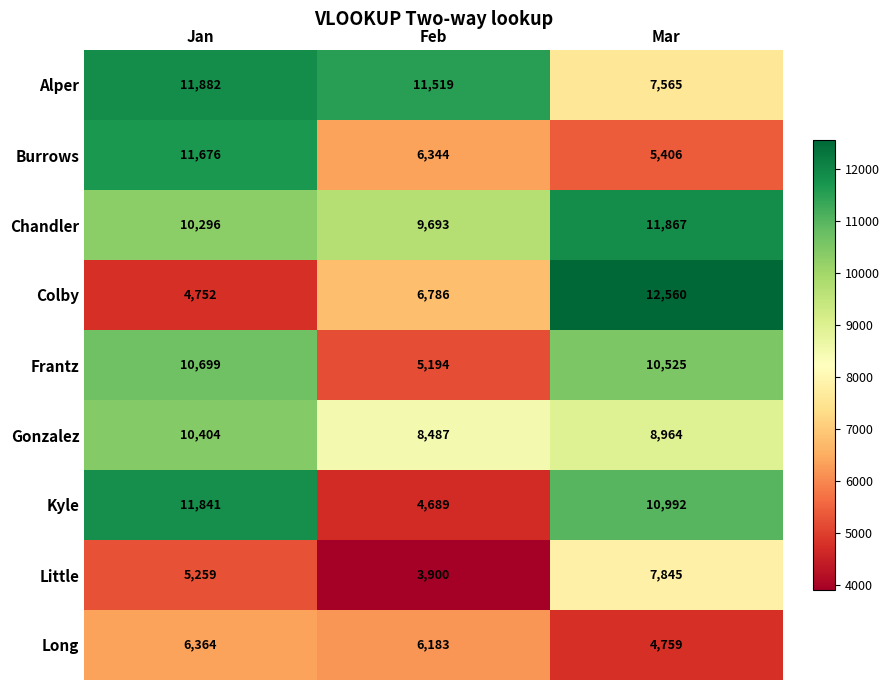

The value of Long at Mar is 1724. True or false?

False